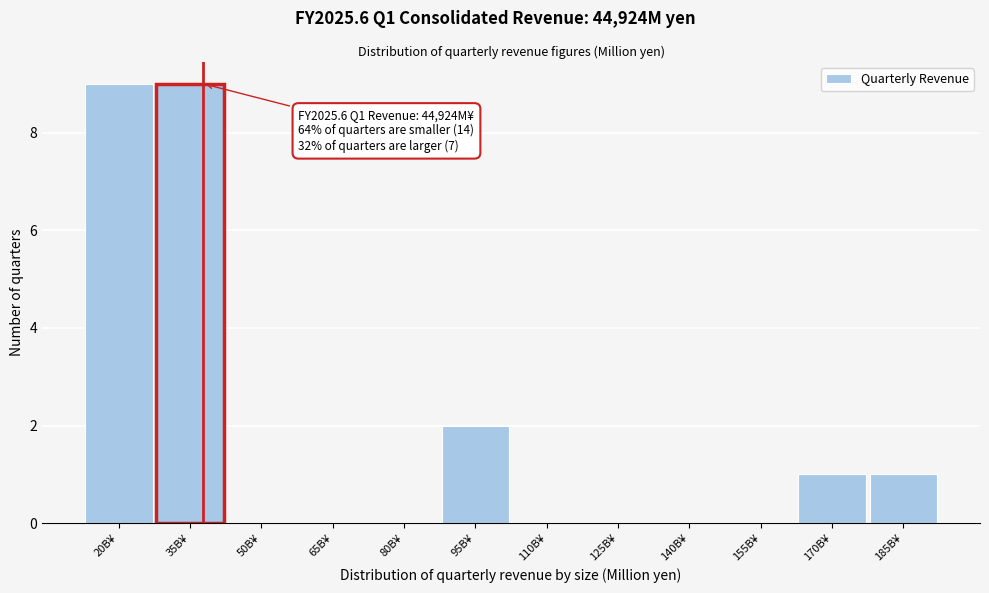

Reading right to left, extract all data points from this chart.

185B¥=1	170B¥=1	155B¥=0	140B¥=0	125B¥=0	110B¥=0	95B¥=2	80B¥=0	65B¥=0	50B¥=0	35B¥=9	20B¥=9